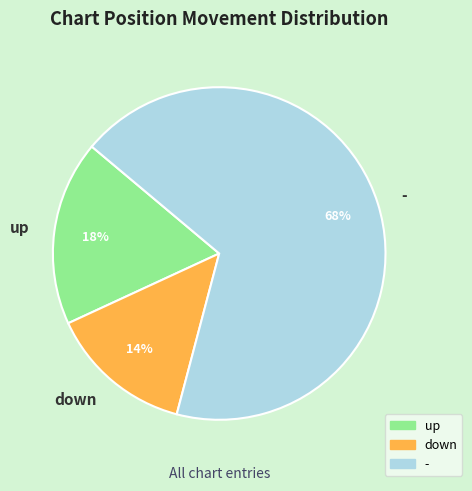

True or false: down accounts for 21% of the total.

False